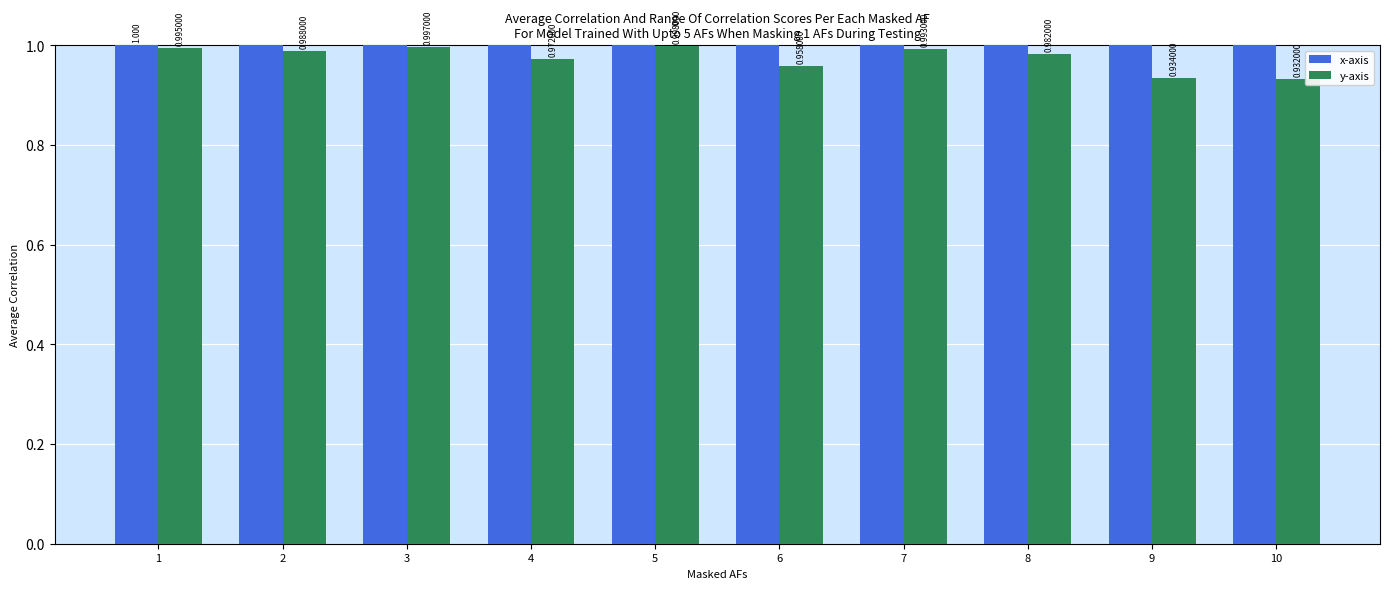

At how many categories does at least one series exceed 7?

3